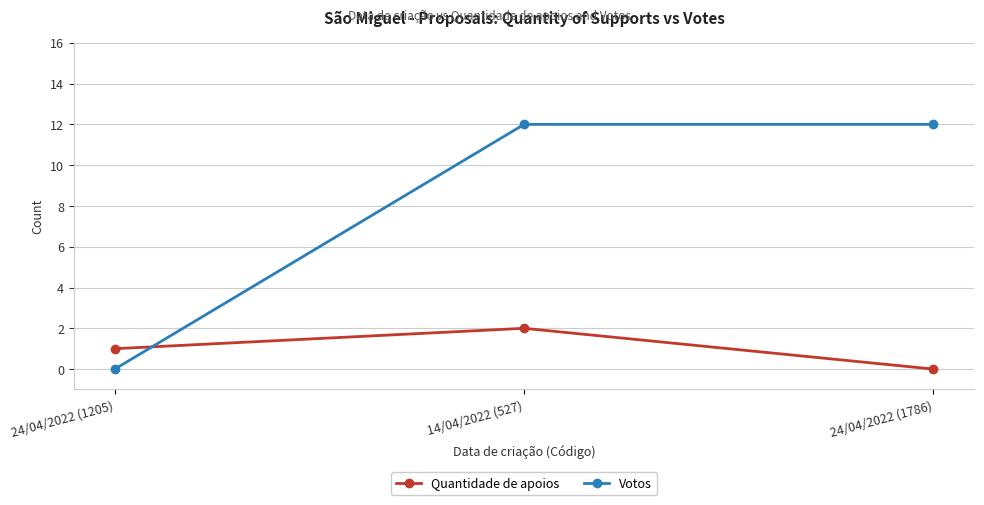

The value of Votos at 24/04/2022 (1786) is 12. True or false?

True